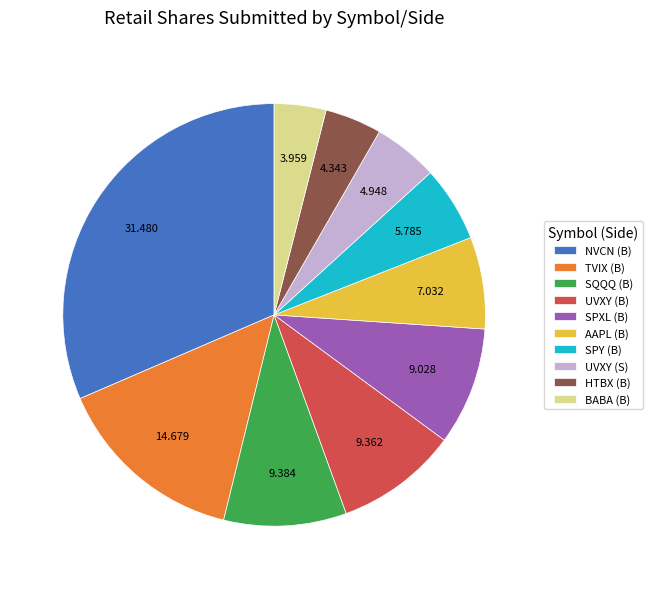

Does any single category account for the majority?

No